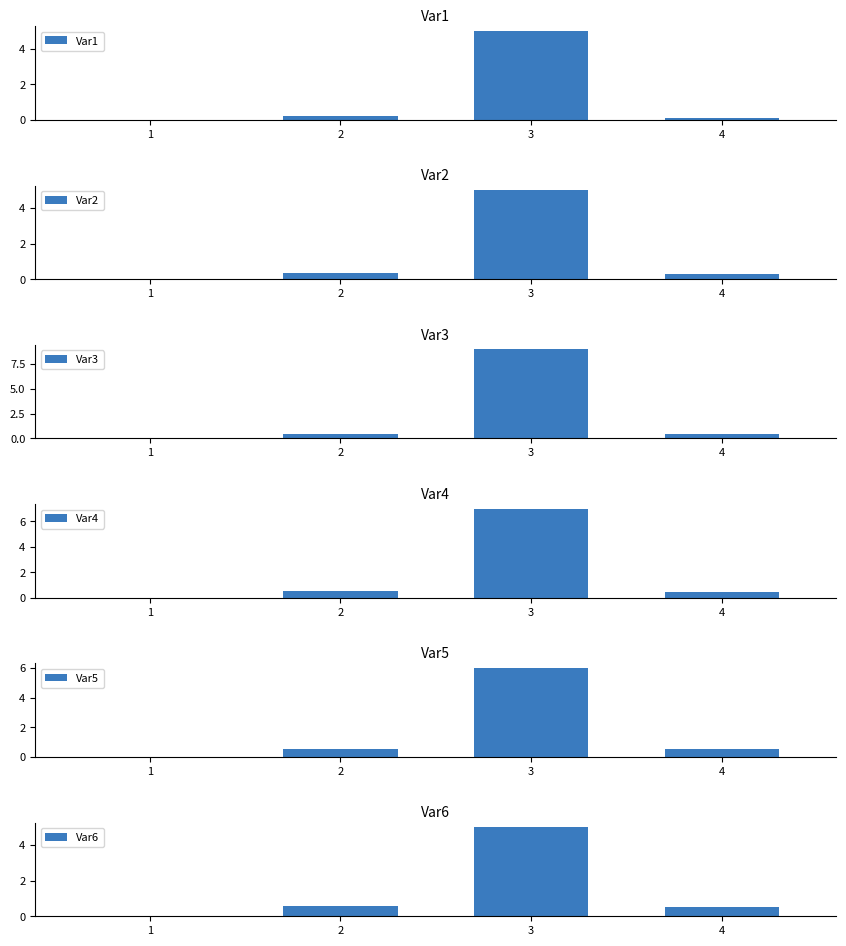

Does the chart contain any negative values?

No